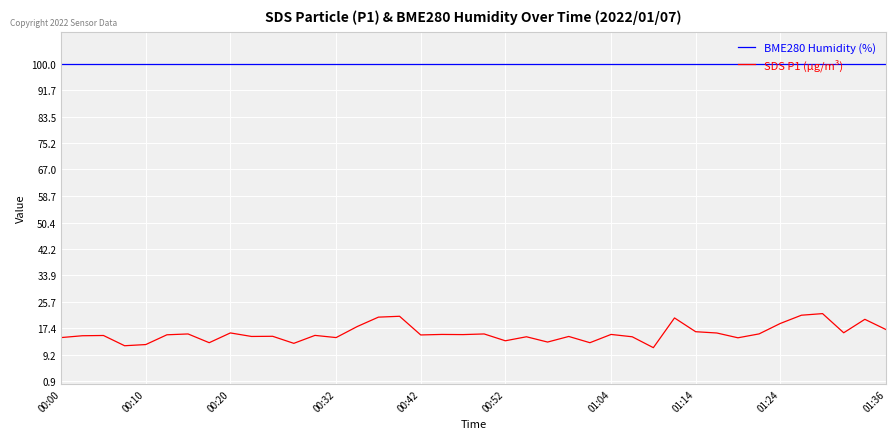

Which series has the largest range (max minus min)?

SDS P1 (µg/m³)